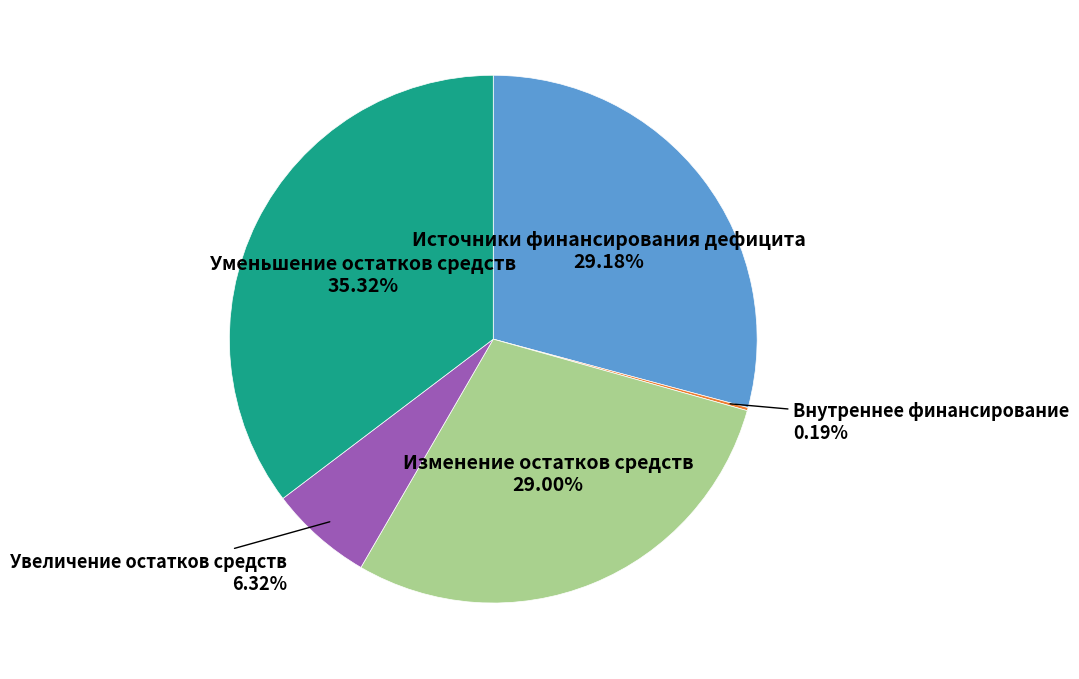

Is there any slice that represents more than half of the pie?

No